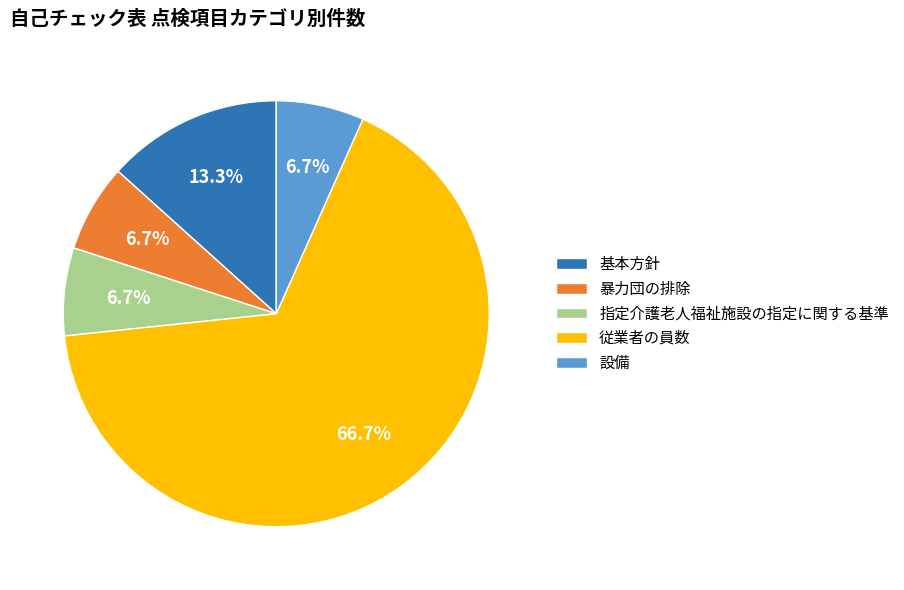

Which category has the biggest portion of the pie?

従業者の員数